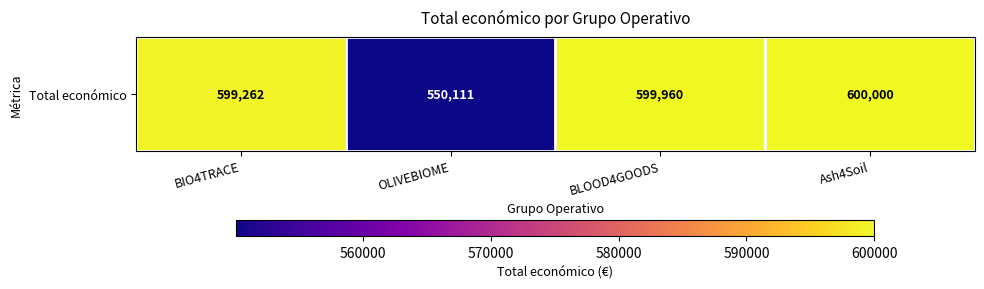

How many series are shown in this chart?

1